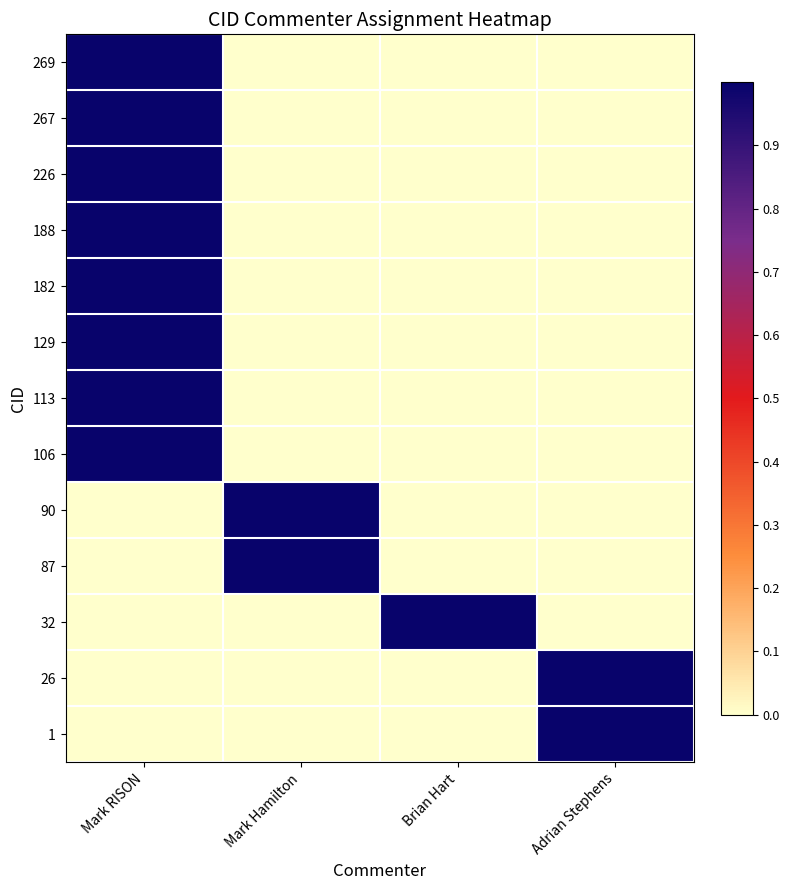

Which series has the largest total across all categories?

269